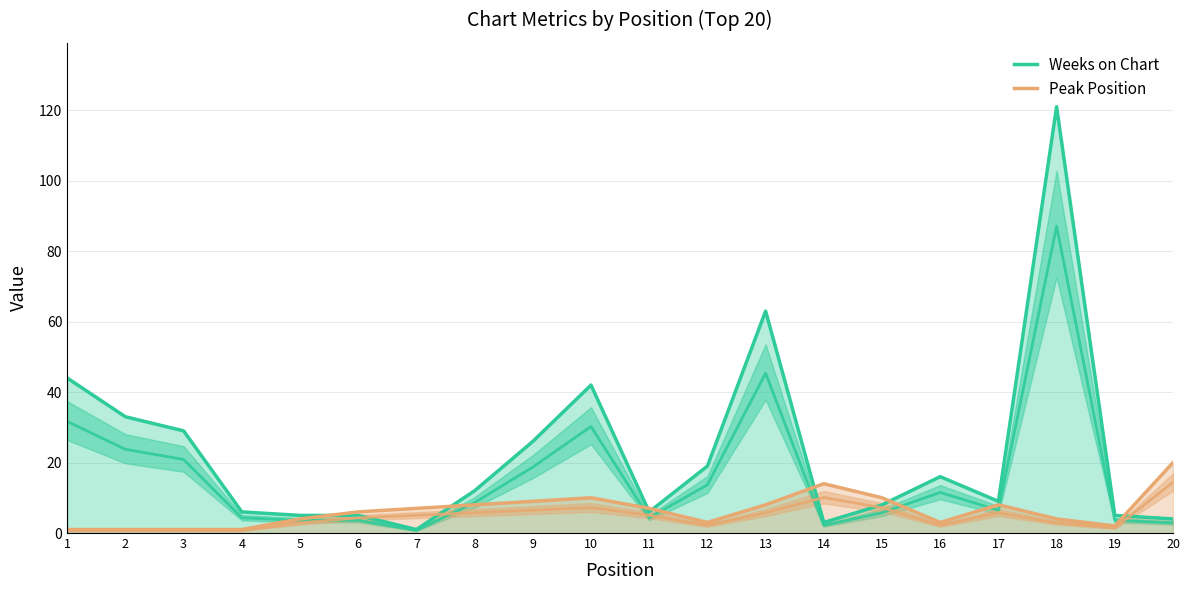

Which series has the largest total across all categories?

Weeks on Chart